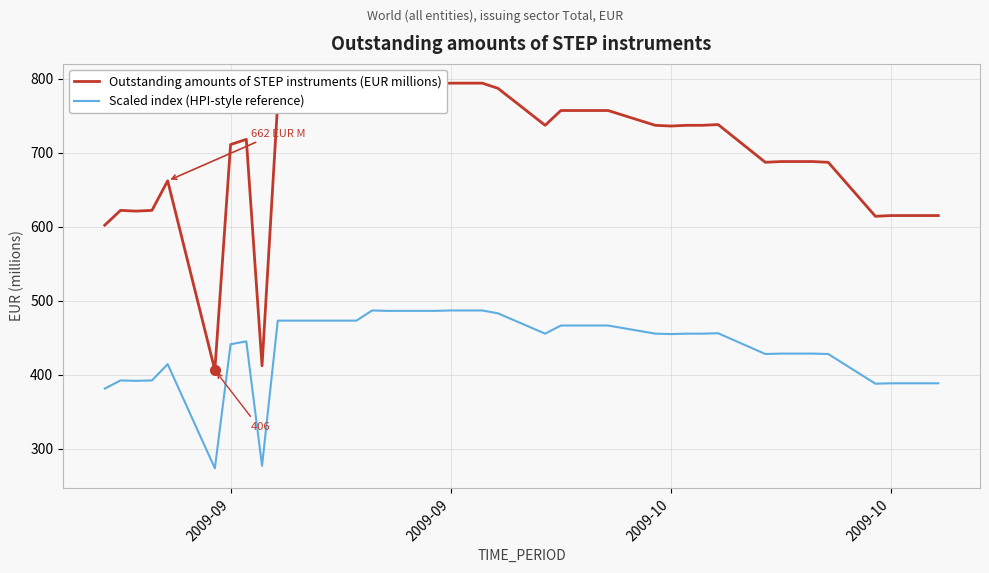

True or false: Outstanding amounts of STEP instruments (EUR millions) and Scaled index (HPI-style reference) intersect in this chart.

False